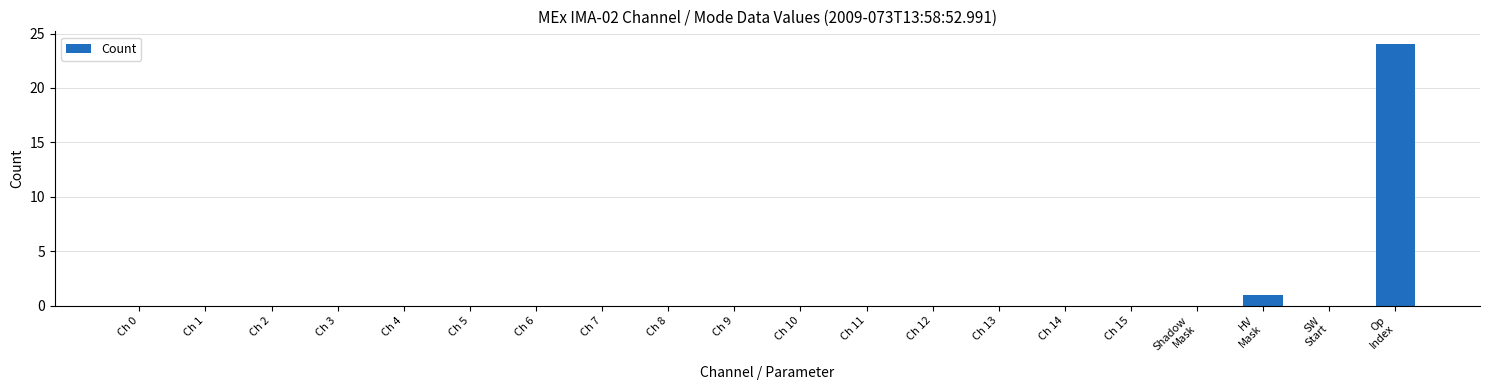

What is the maximum value shown in the chart?

24